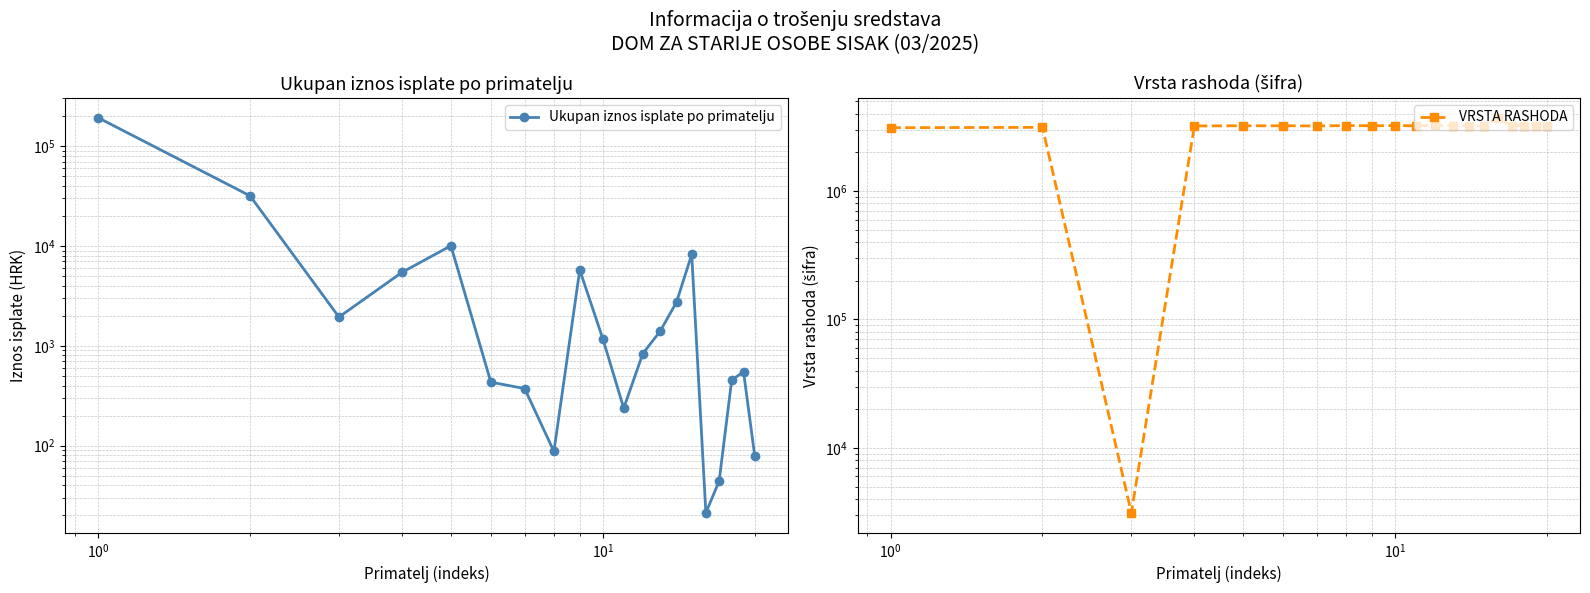

Does the chart have visible grid lines?

Yes